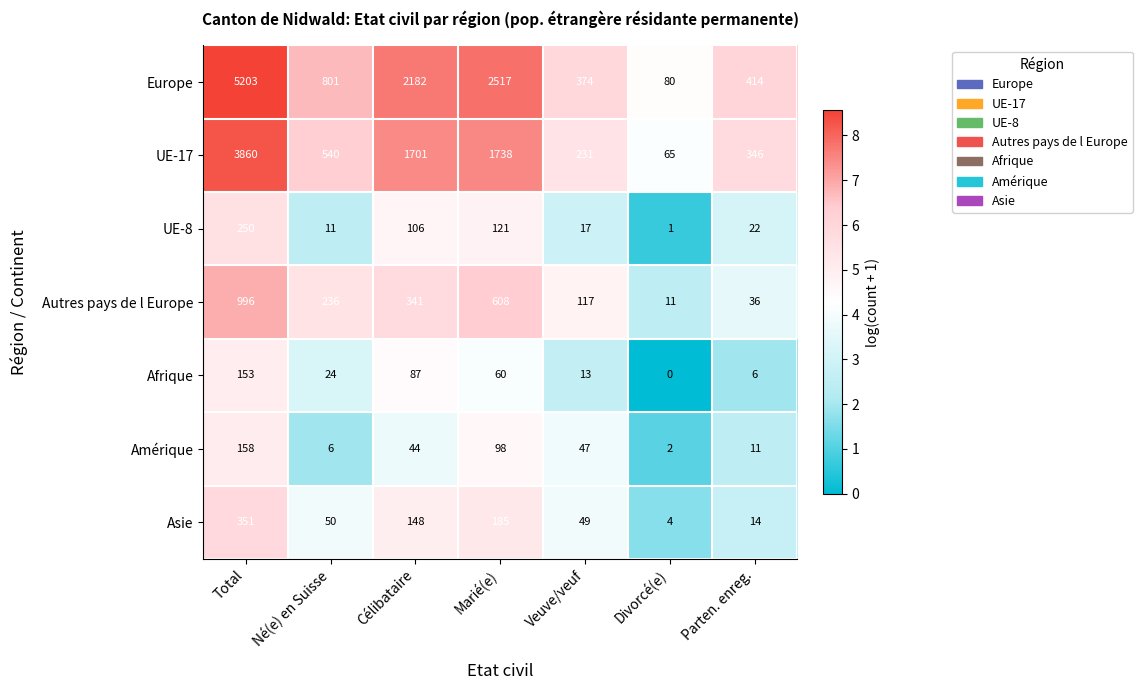

The value of Asie at Célibataire is 214. True or false?

False